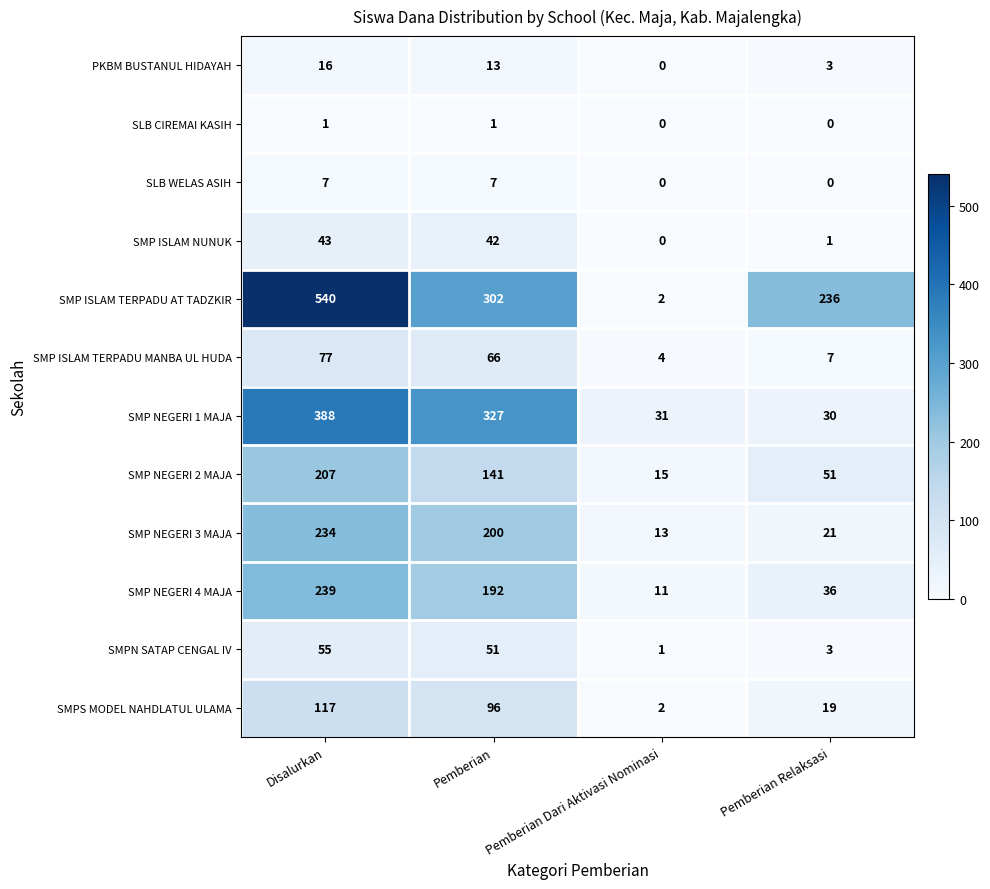

What is the maximum value shown in the chart?

540